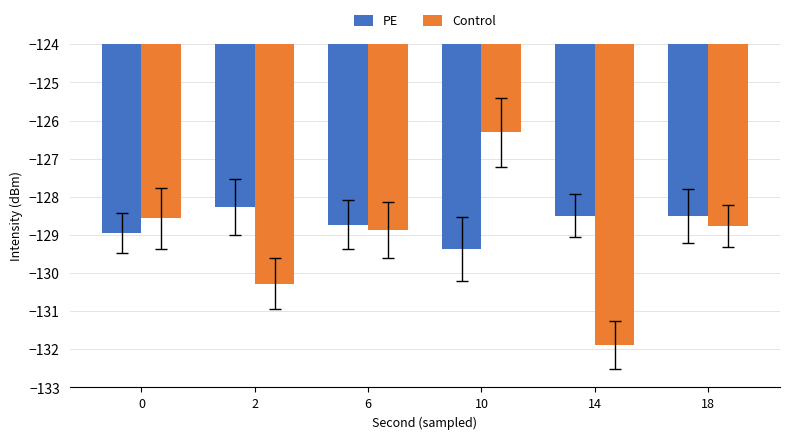

How many data points in Control are above -128?

1